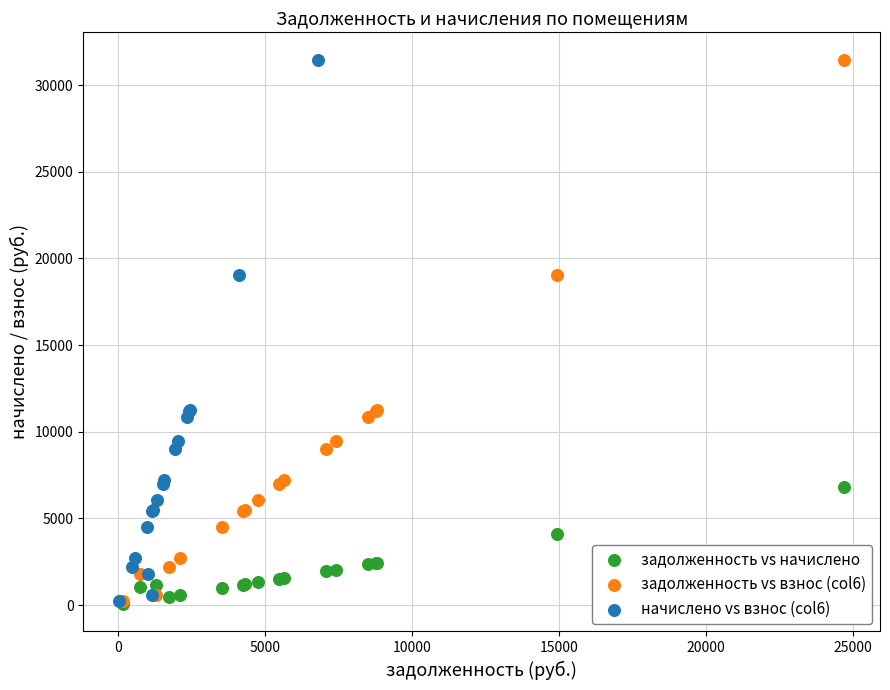

What are all the series names shown in the legend?

задолженность vs начислено, задолженность vs взнос (col6), начислено vs взнос (col6)